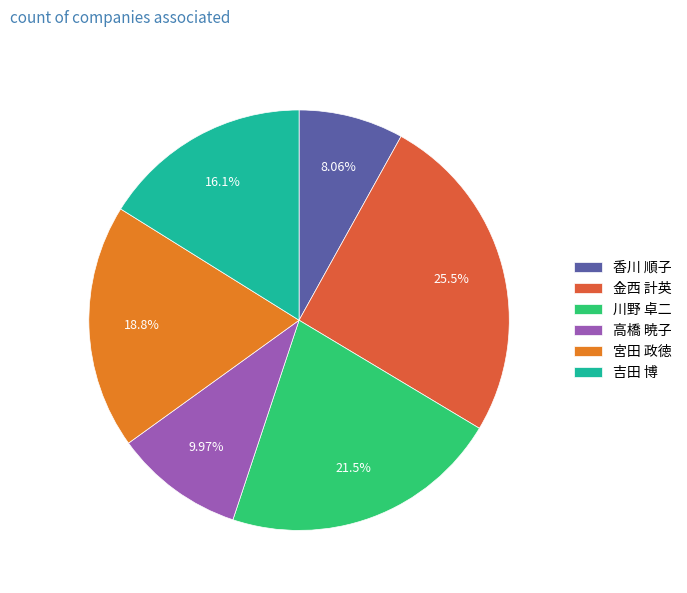

Rank the categories by value from lowest to highest.

香川 順子, 高橋 暁子, 吉田 博, 宮田 政徳, 川野 卓二, 金西 計英